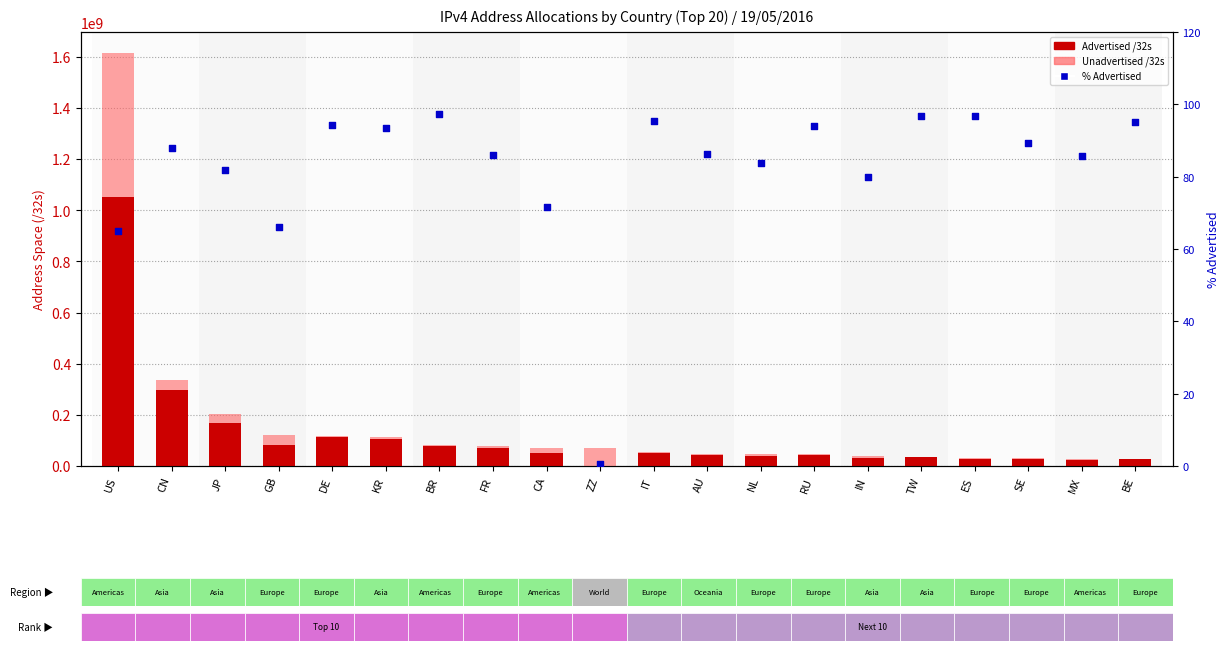

What are all the series names shown in the legend?

Advertised /32s, Unadvertised /32s, % Advertised